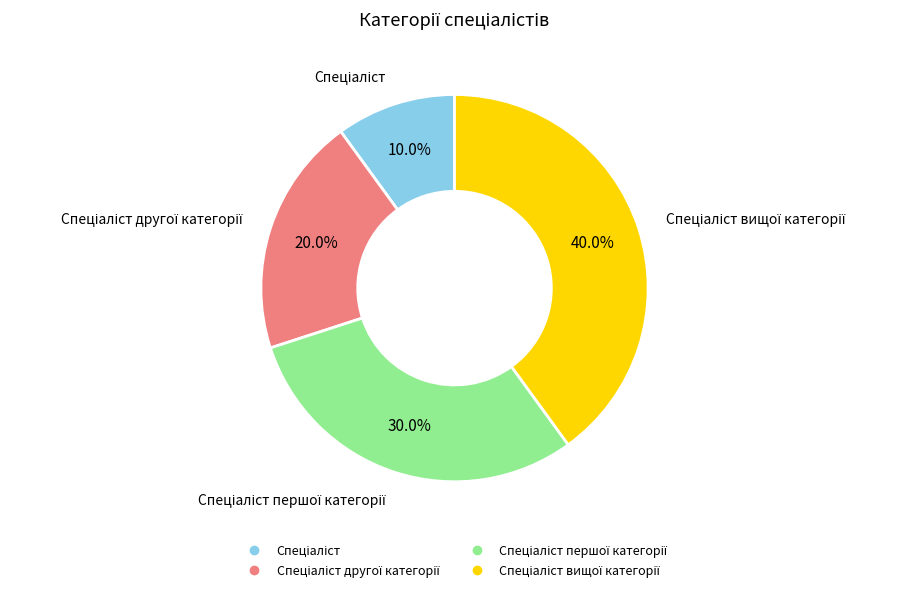

Does any single category account for the majority?

No